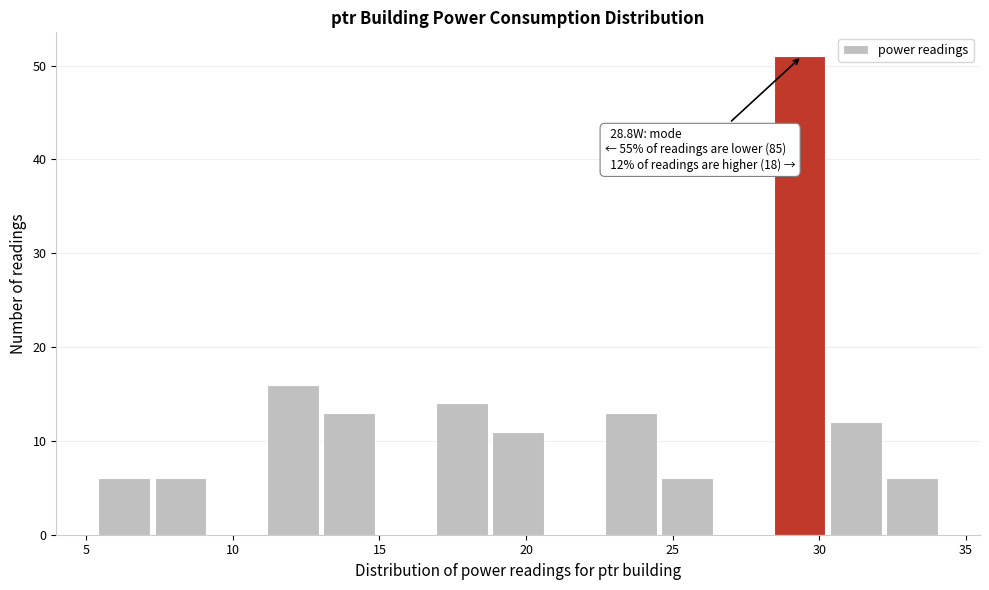

Read against the x-axis, roughly where is the centre of the tallest bar?

29.5